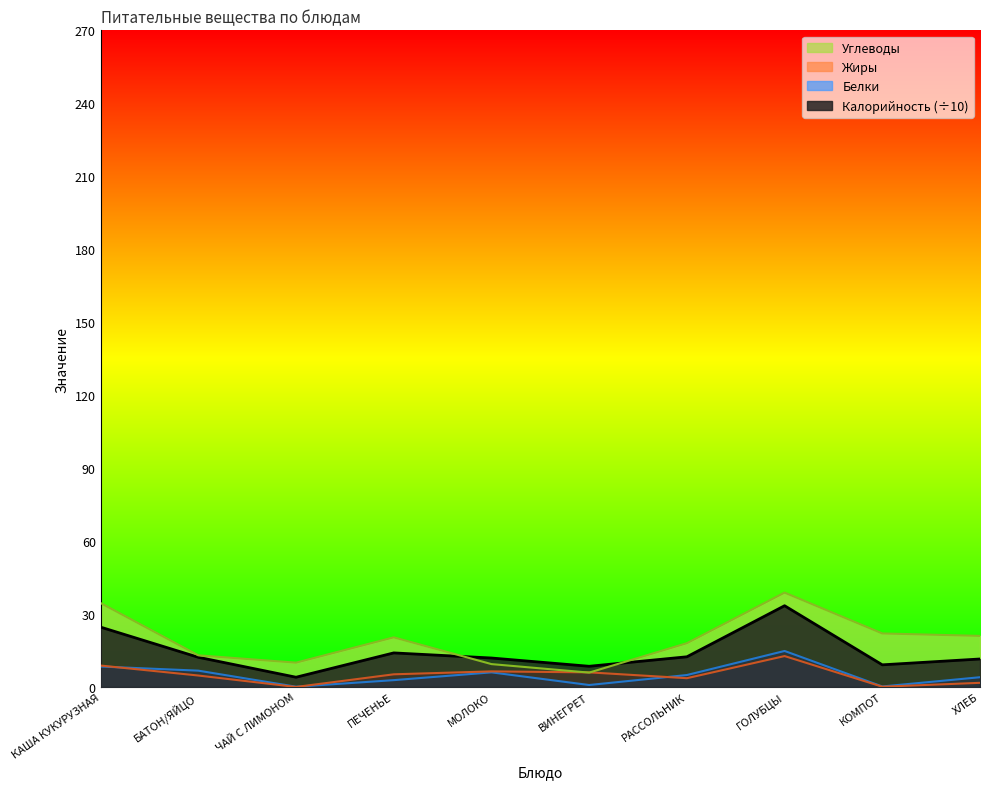

True or false: Белки and Углеводы cross at least once.

False